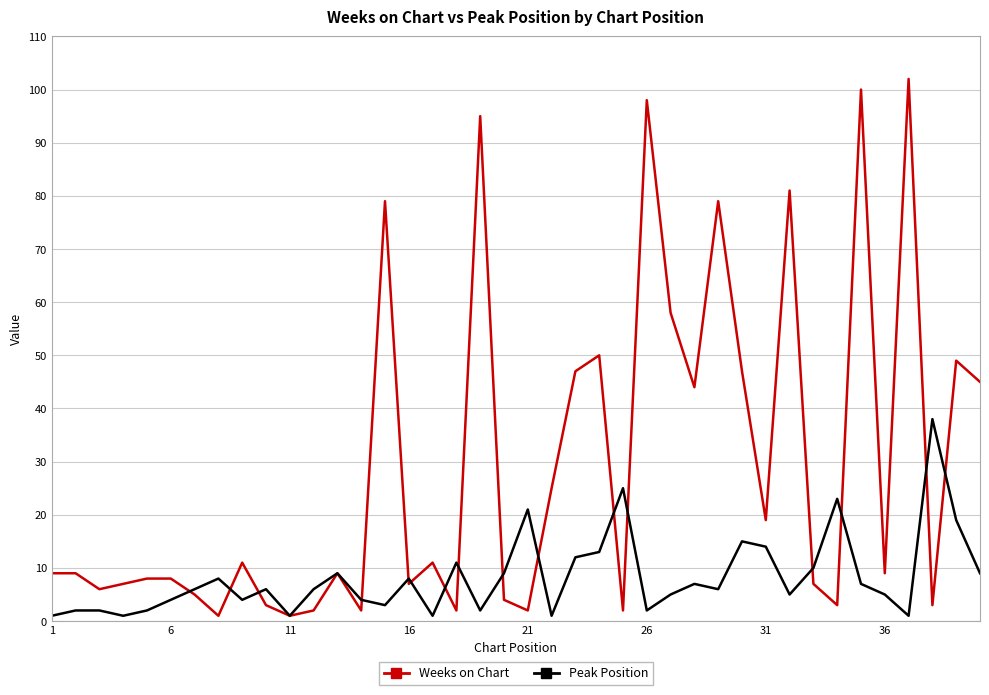

What is the highest value of the Weeks on Chart series?

102